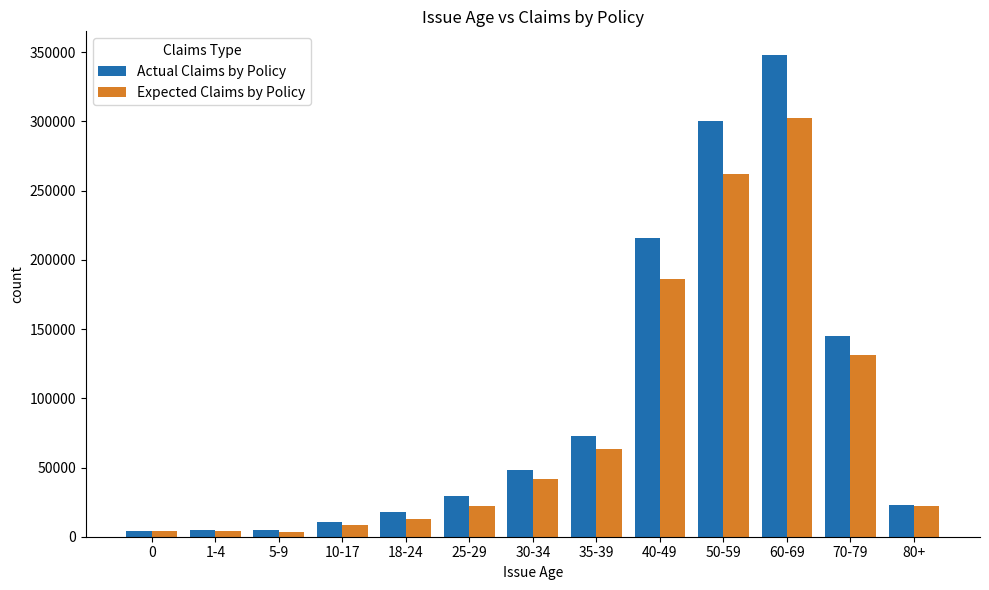

What is the total value across all series at 70-79?

276694